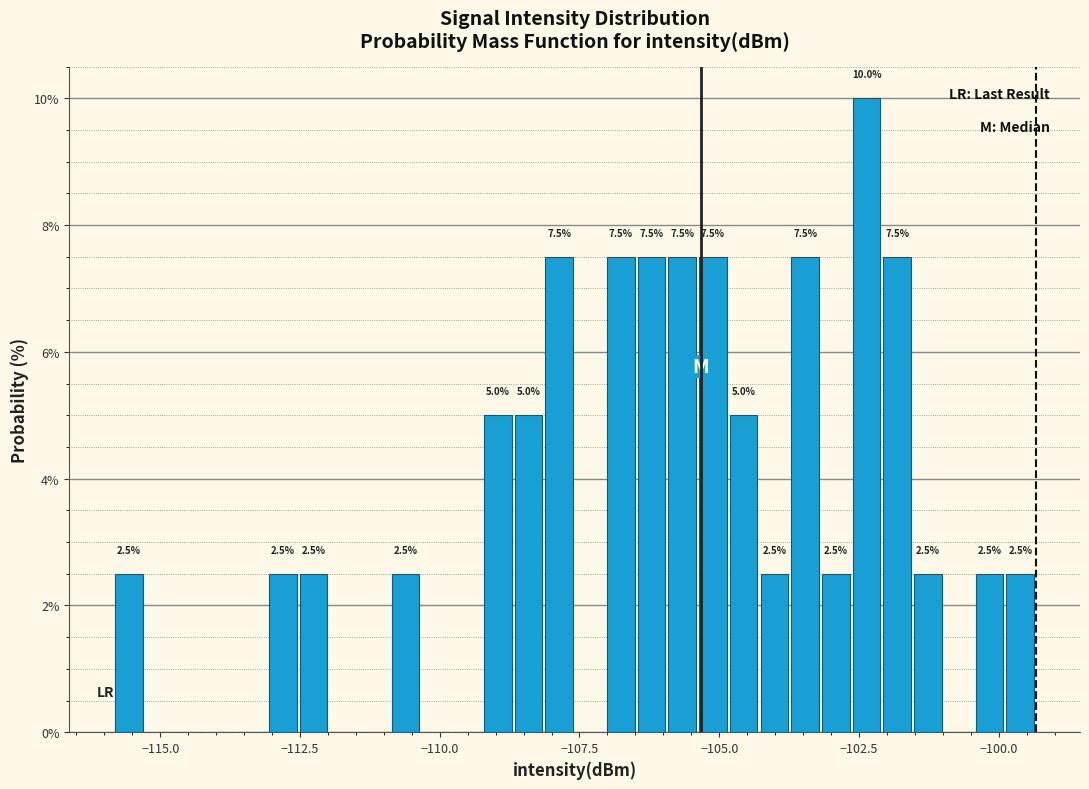

Around what value on the x-axis is the tallest bar? Give the approximate position of its centre, as read against the axis.

-102.5